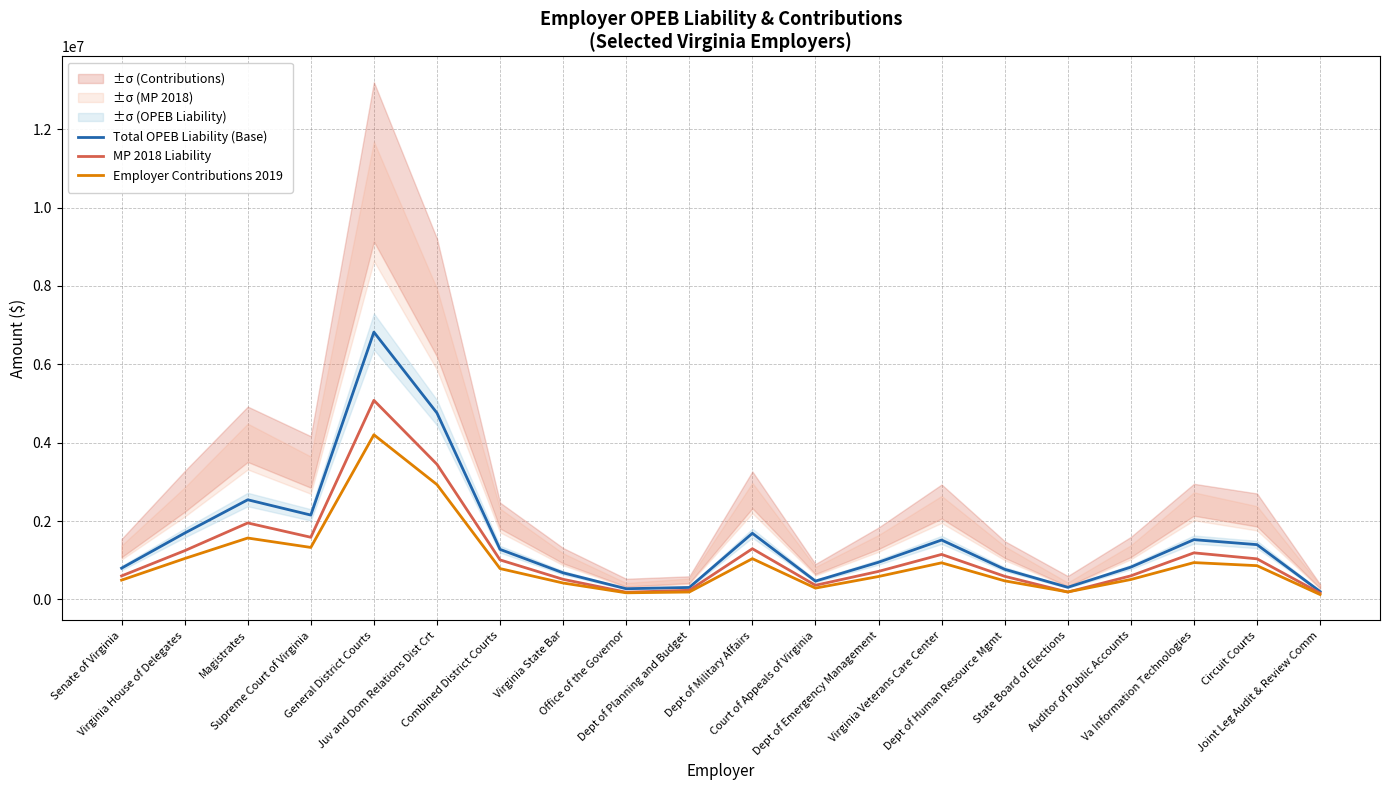

What is the value of the Total OPEB Liability (Base) point at the 8th from the left?

677014.0